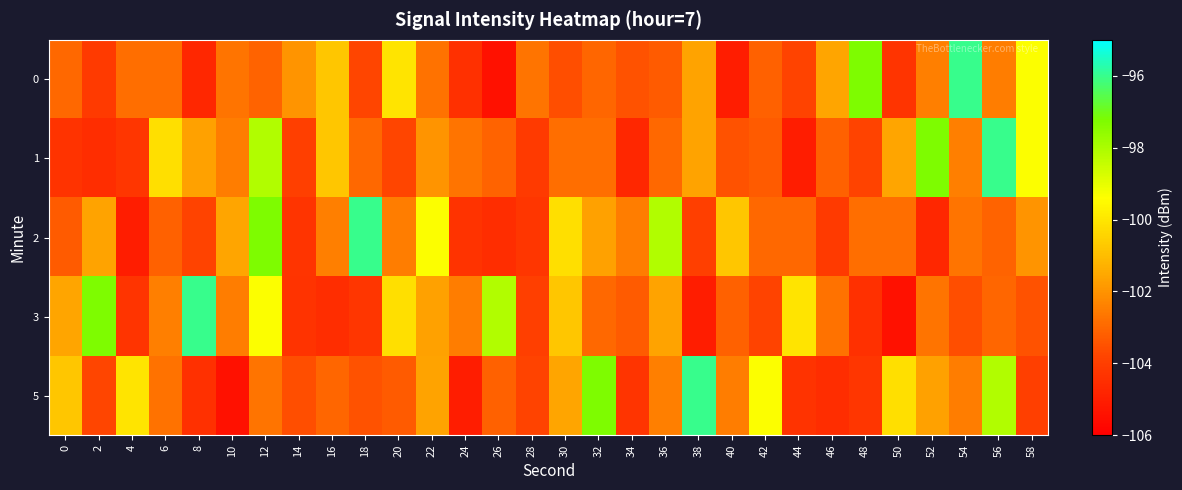

What is the total value across all series at 32?

-507.8